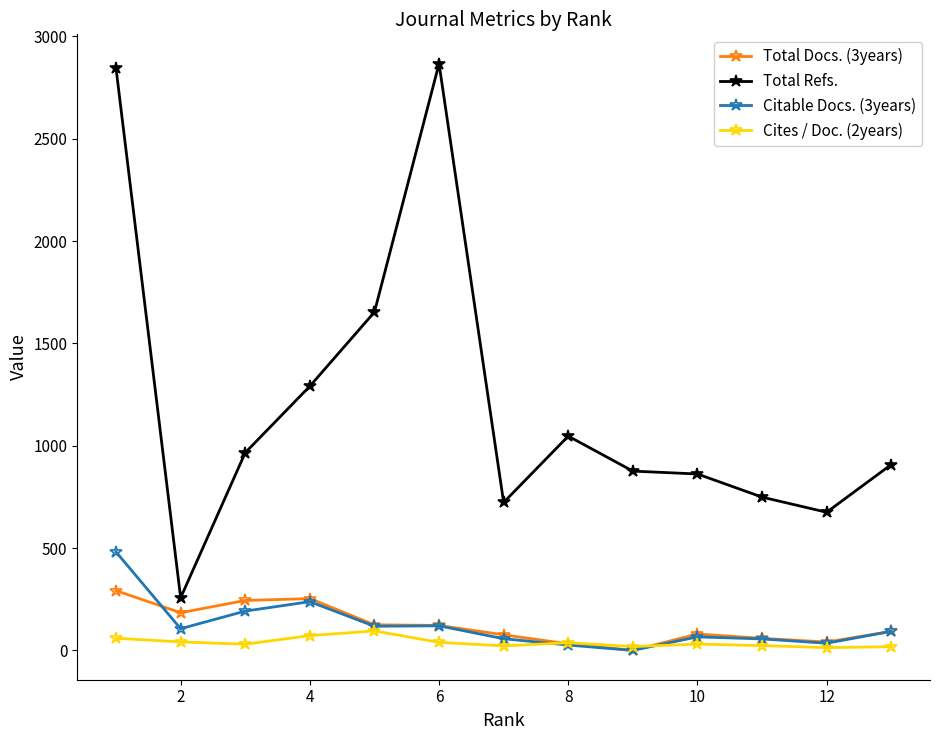

True or false: Total Refs. and Total Docs. (3years) intersect in this chart.

False